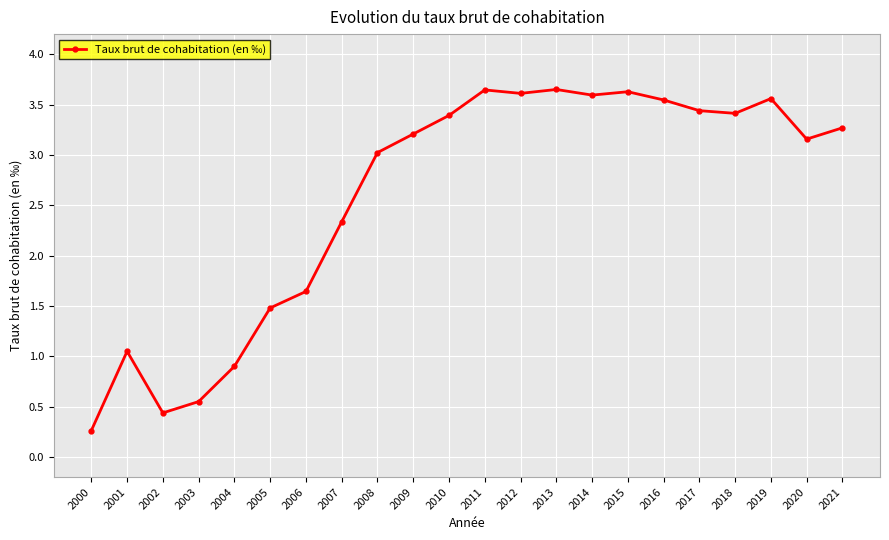

At which category does the chart reach its minimum across all series?

2000